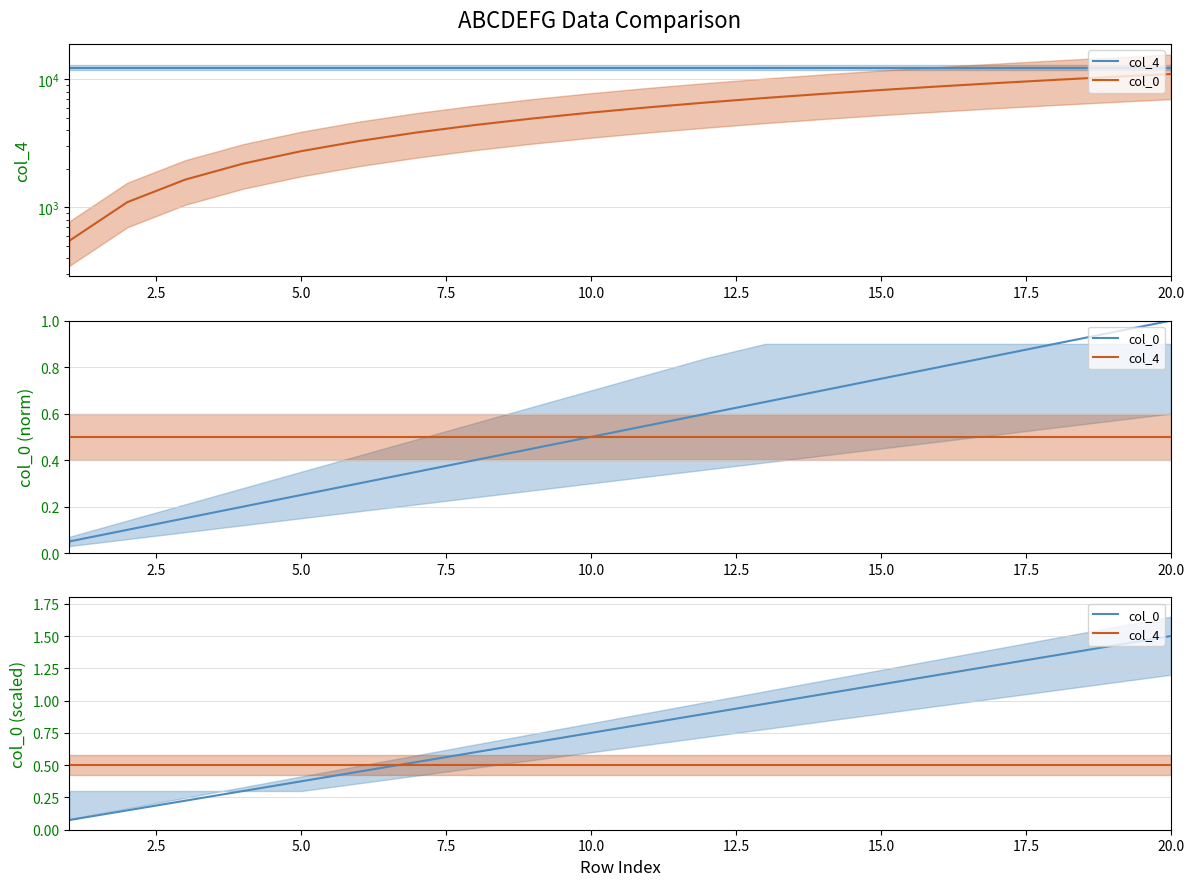

Which series has the largest total across all categories?

col_0